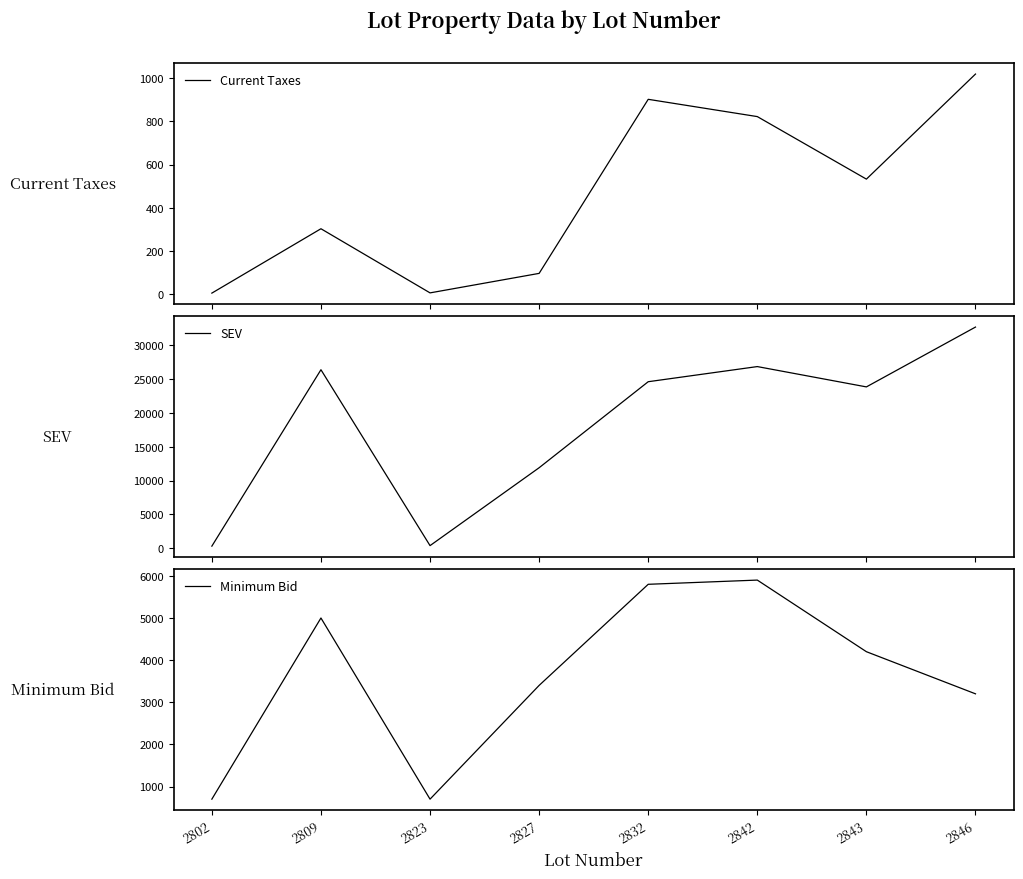

True or false: Current Taxes and SEV intersect in this chart.

False